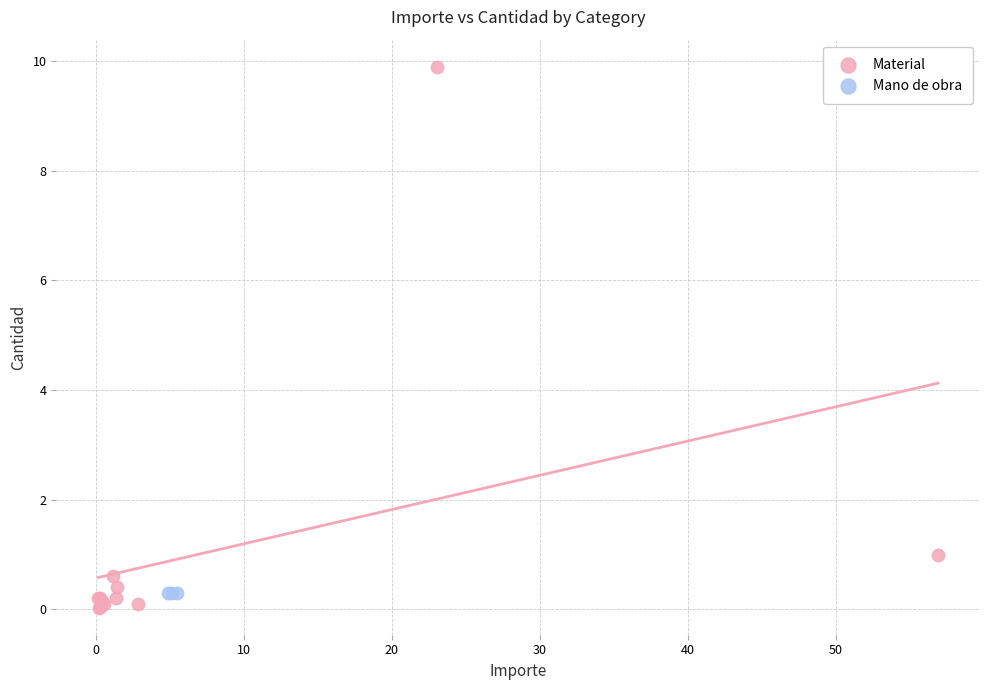

Which series reaches the maximum Y coordinate?

Material